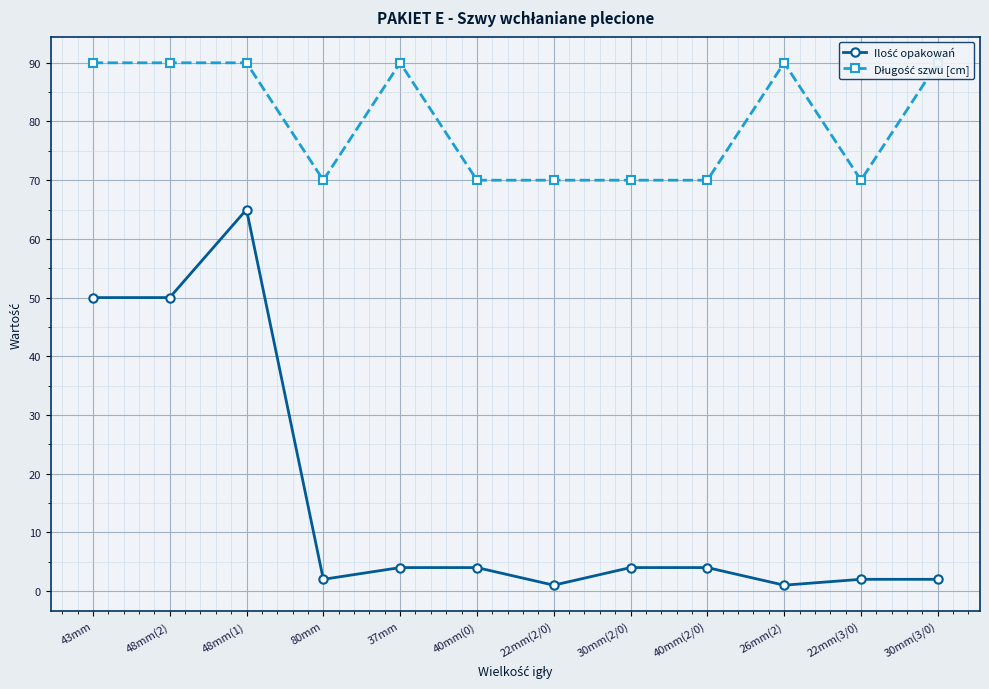

Where is the first local minimum for Ilość opakowań?

80mm